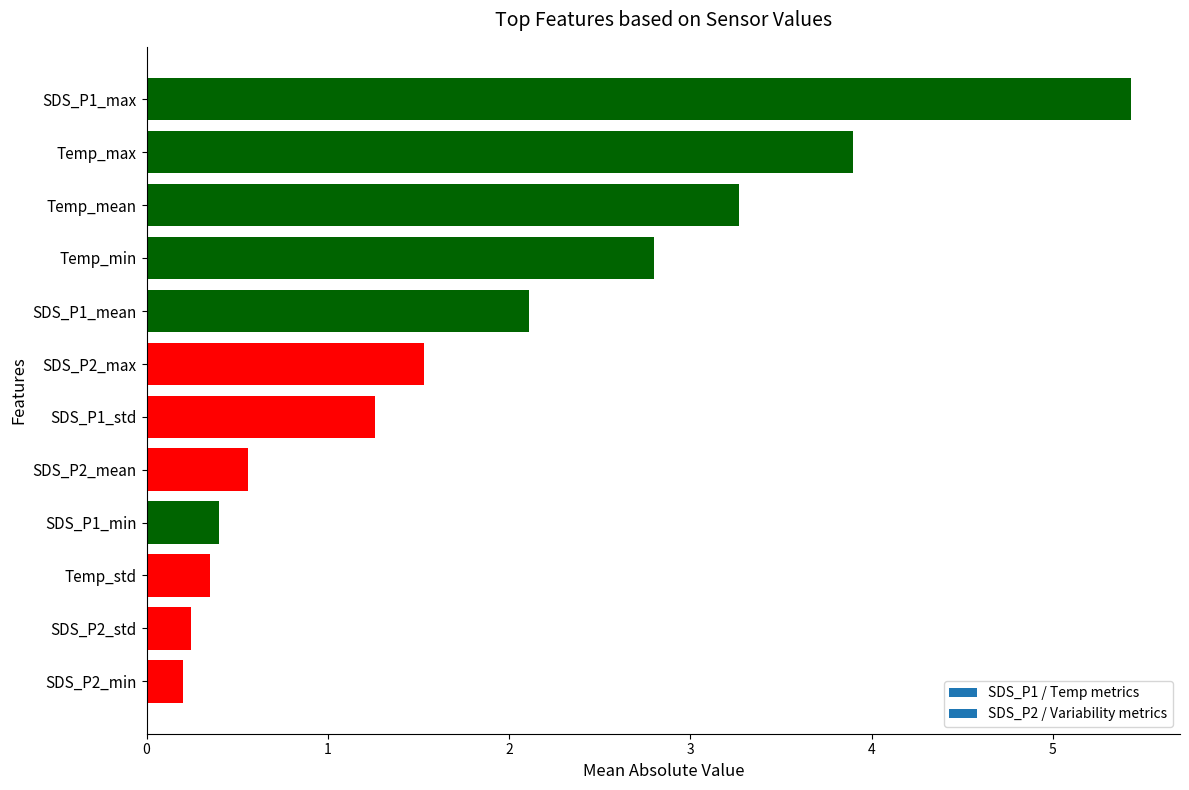

At which label is the value closest to 2?

SDS_P1_mean